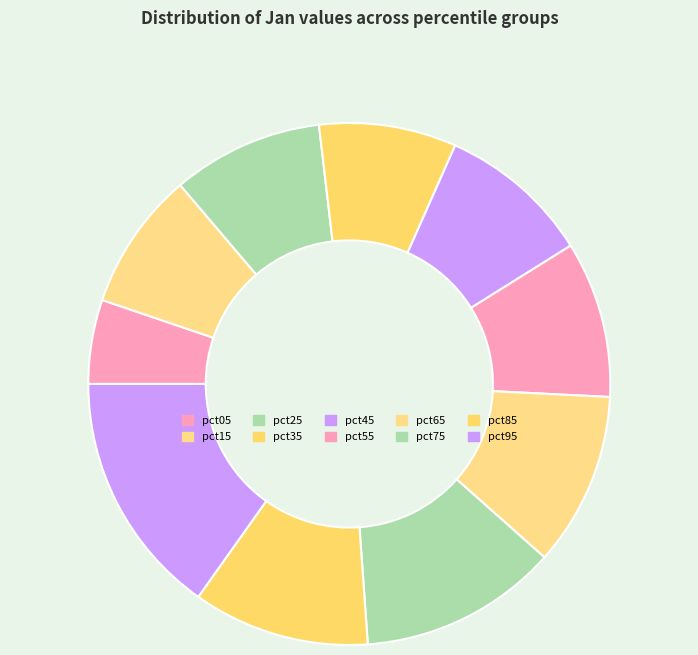

Count the number of slices in the pie.

10